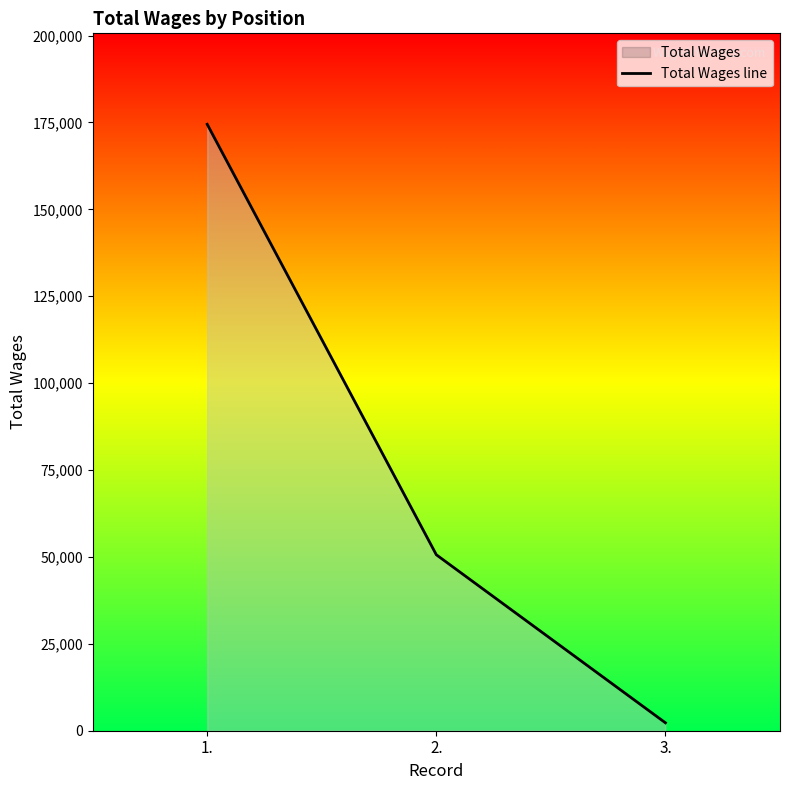

What is the approximate value at 1.?

174481